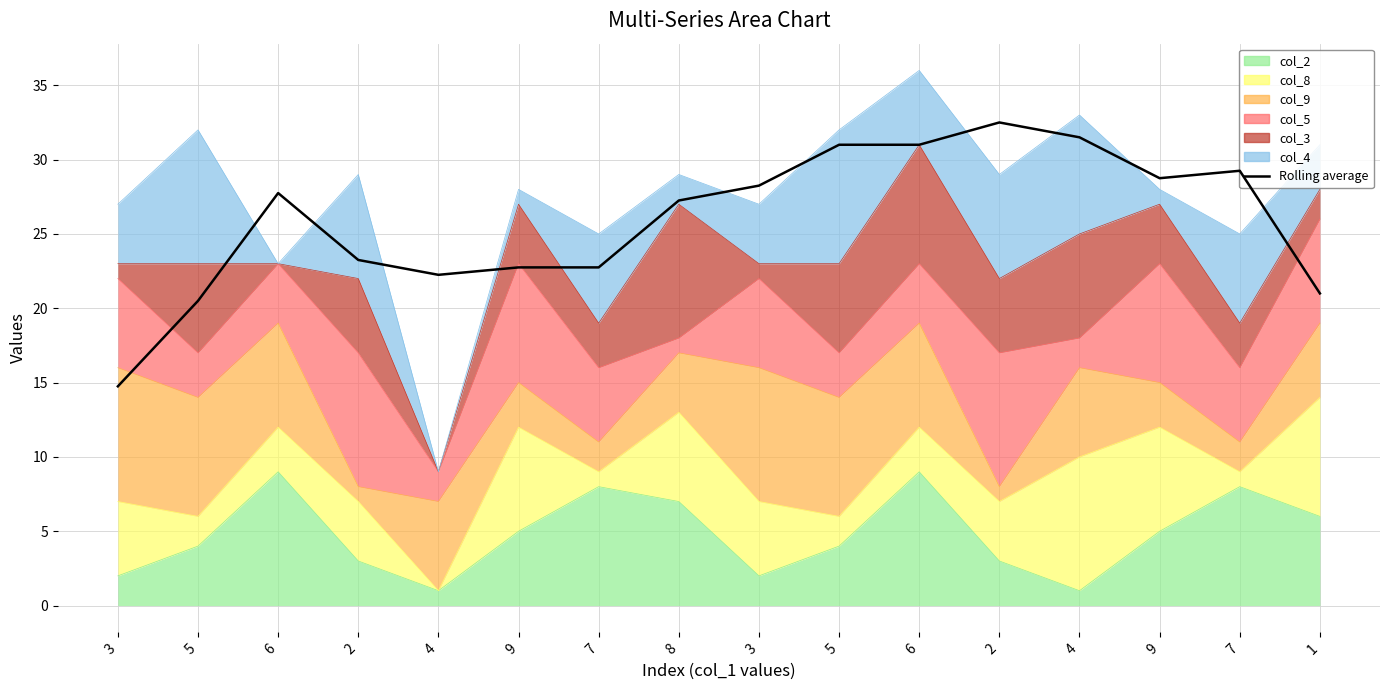

Does the chart display data point markers on the line(s)?

No